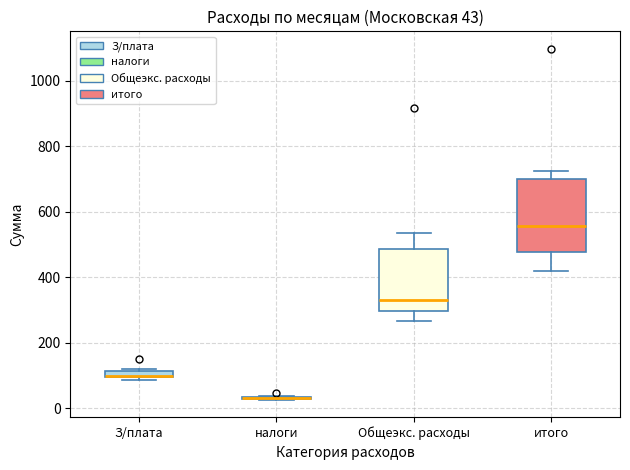

Which box is the tallest, from its lower edge to its upper edge?

итого